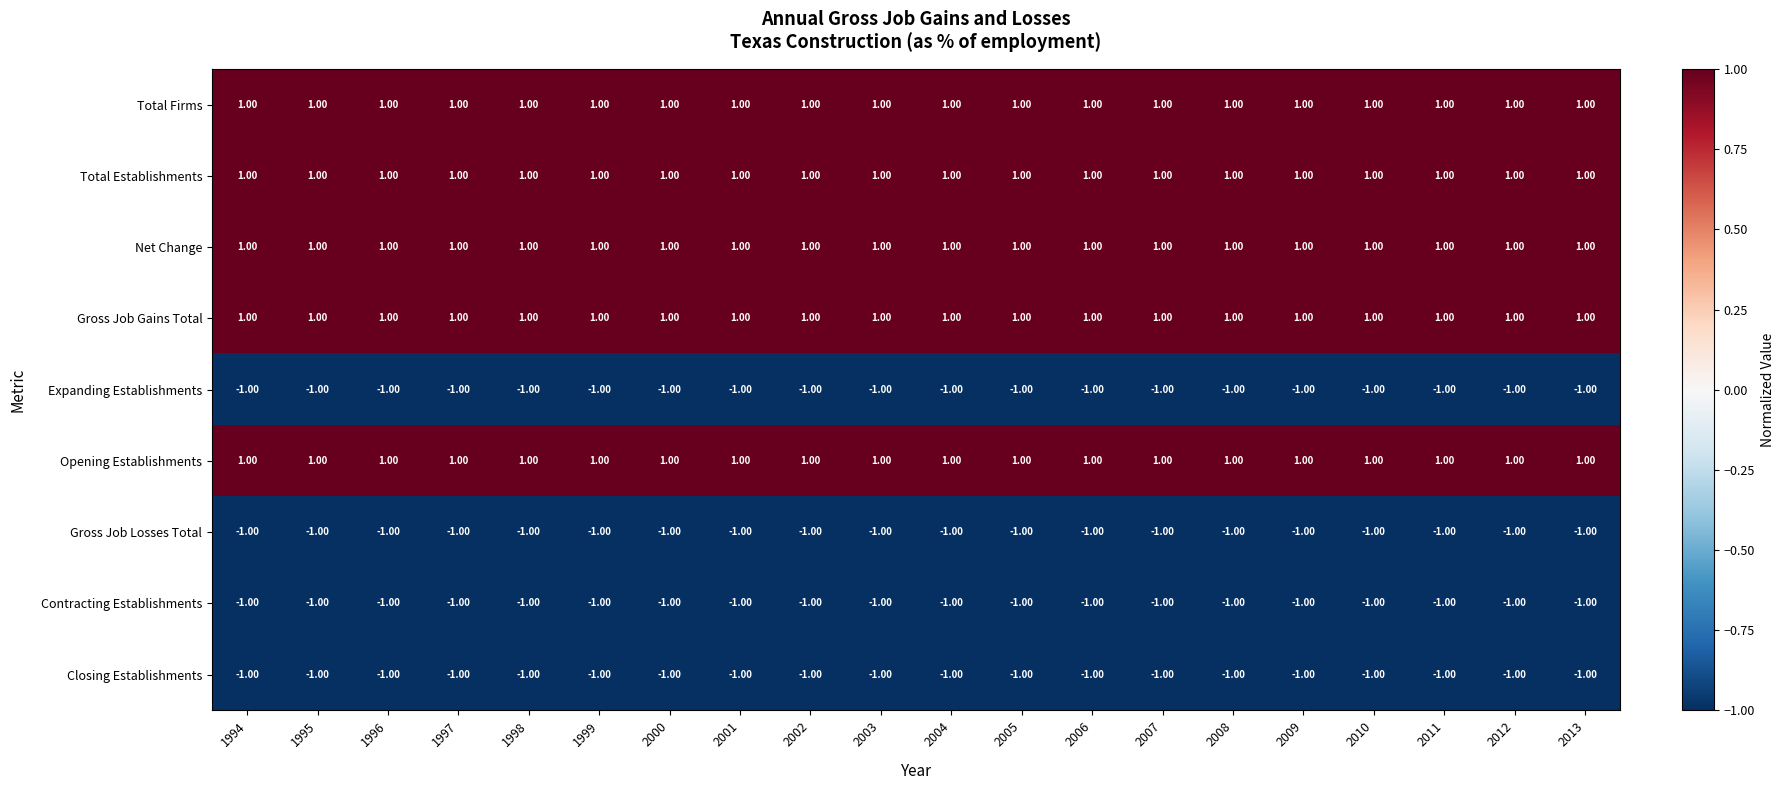

At how many categories does at least one series exceed 0?

20